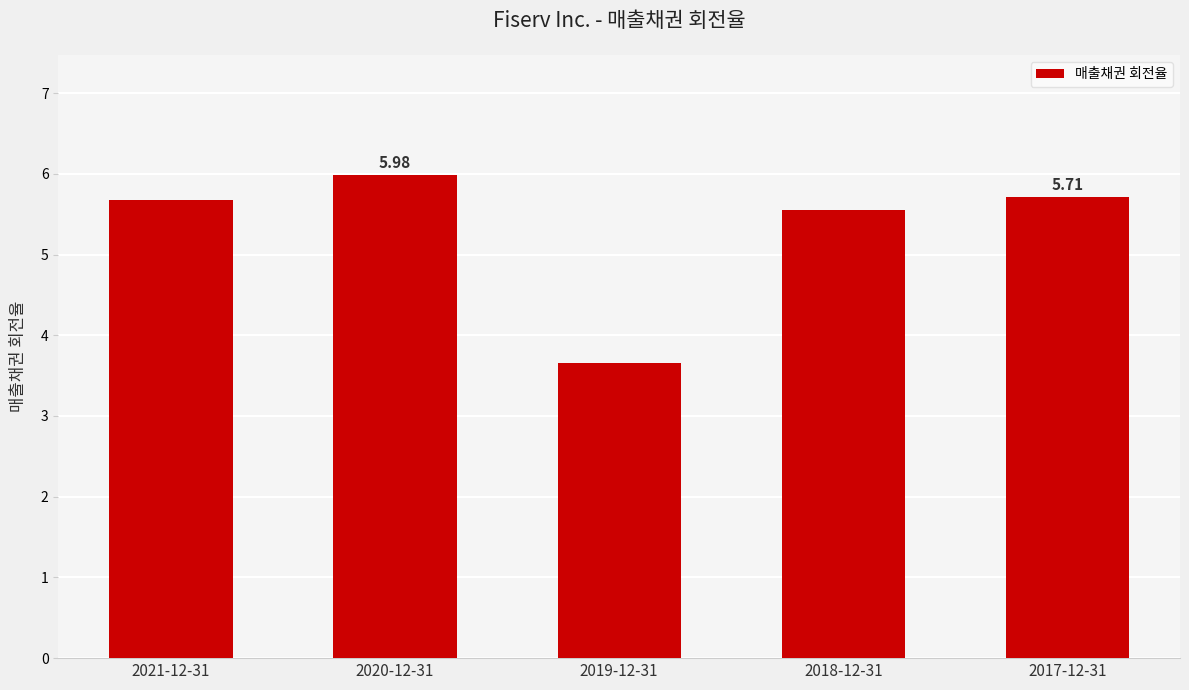

Count the number of categories in the chart.

5